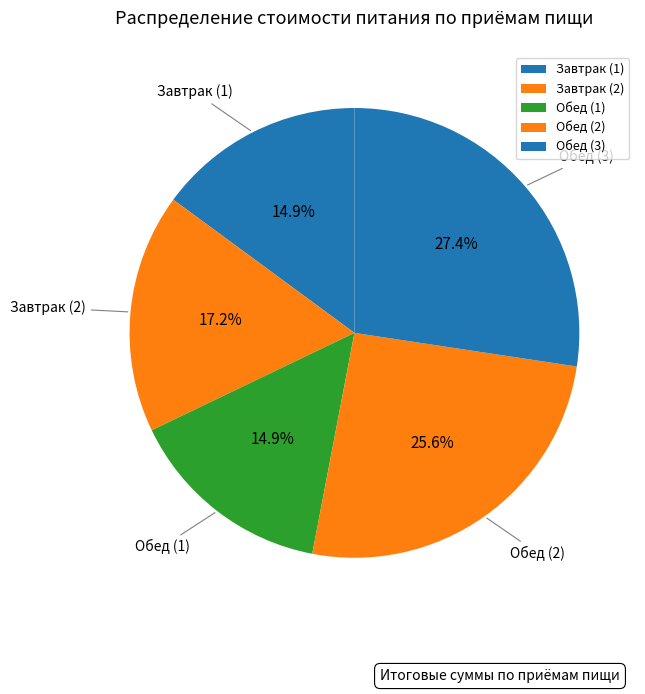

What is the ratio of the value at Обед (1) to the value at Обед (2)?

0.6